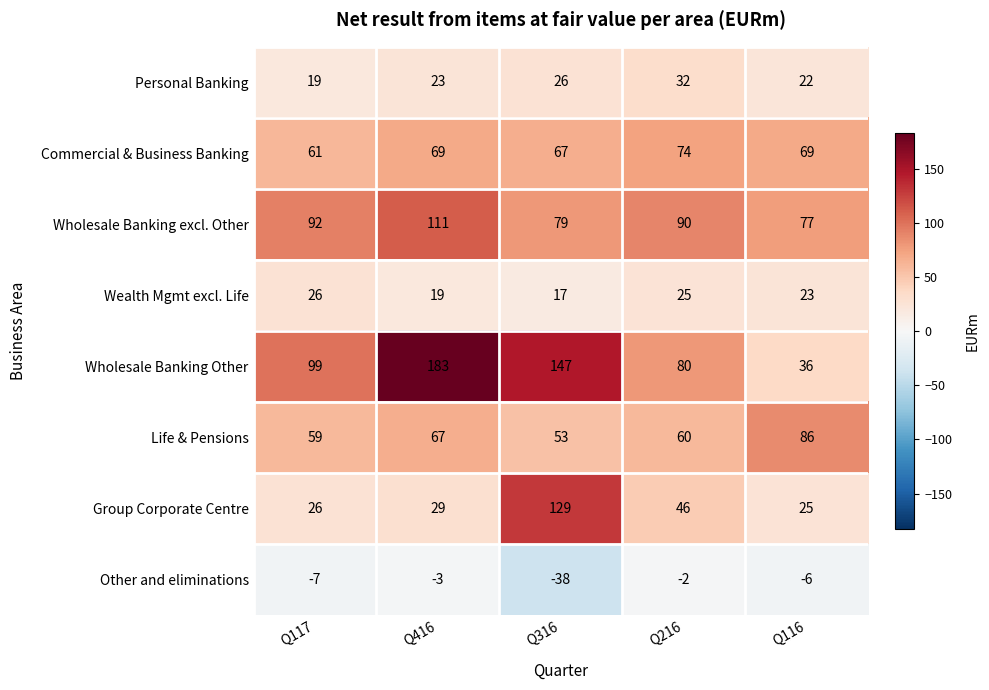

Count the number of categories in the chart.

5